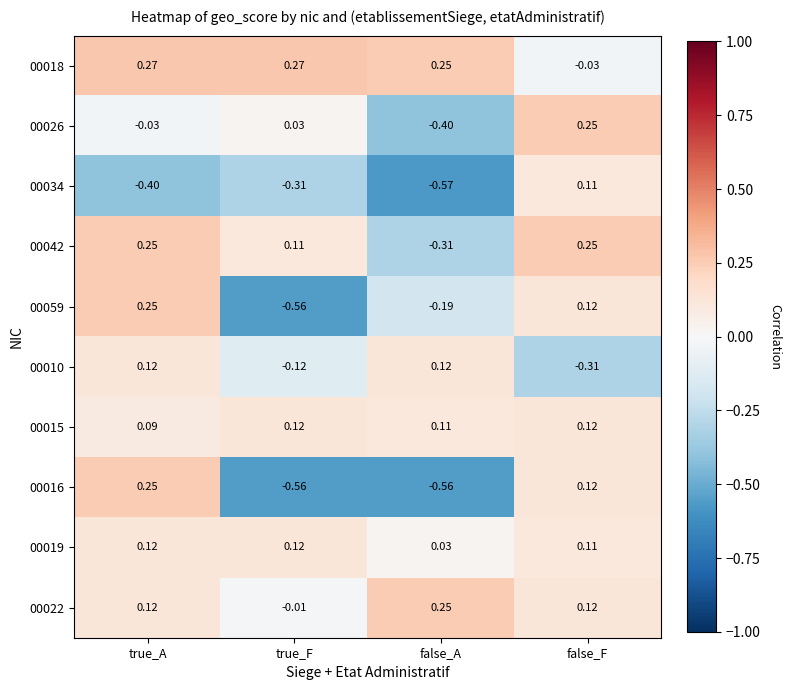

At which category is the sum across all series the highest?

true_A